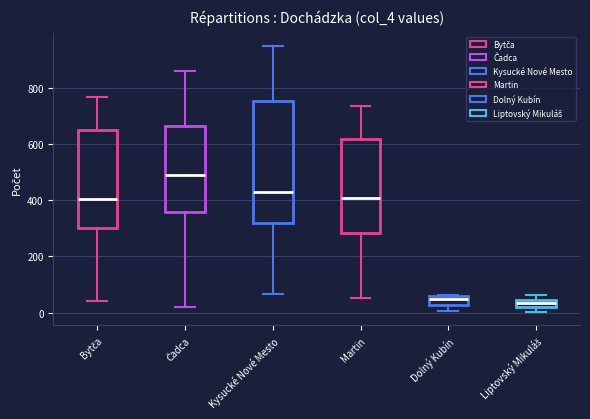

Which box is the tallest, from its lower edge to its upper edge?

Kysucké Nové Mesto